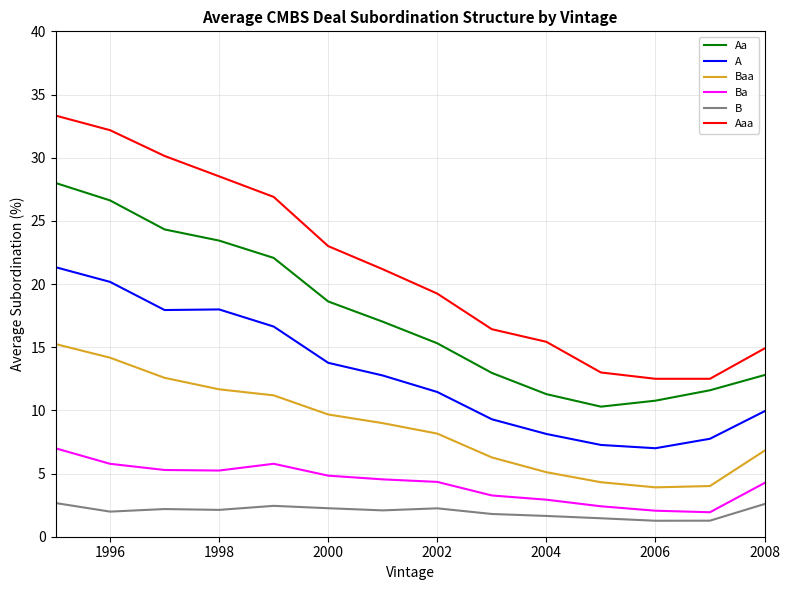

Rank the series by their maximum value, from lowest to highest.

B, Ba, Baa, A, Aa, Aaa